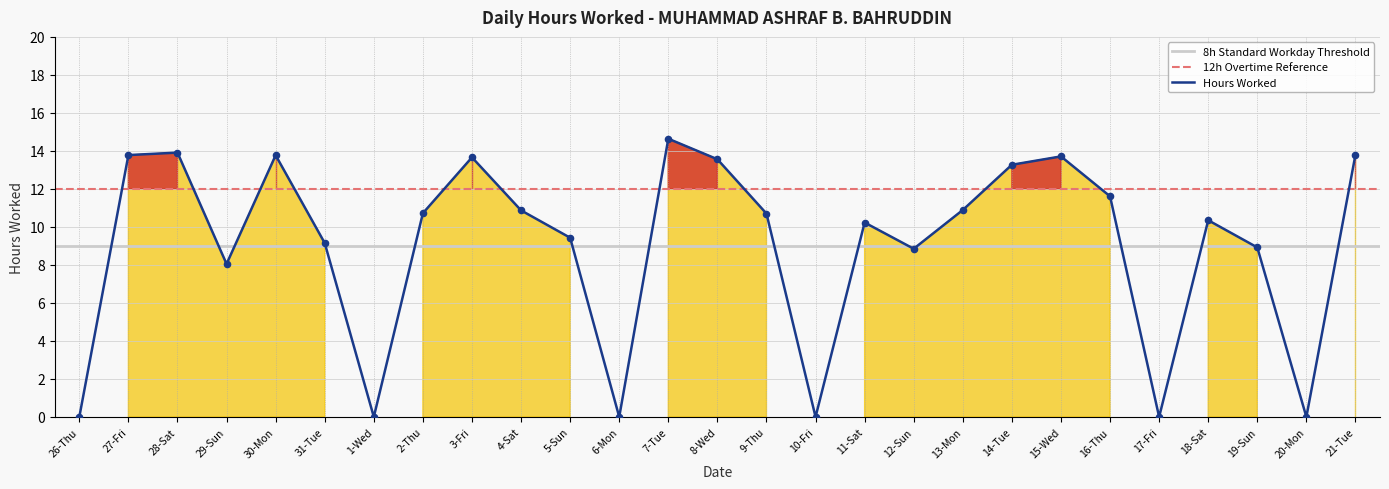

What is the change in value from 11-Sat to 20-Mon?

-10.2